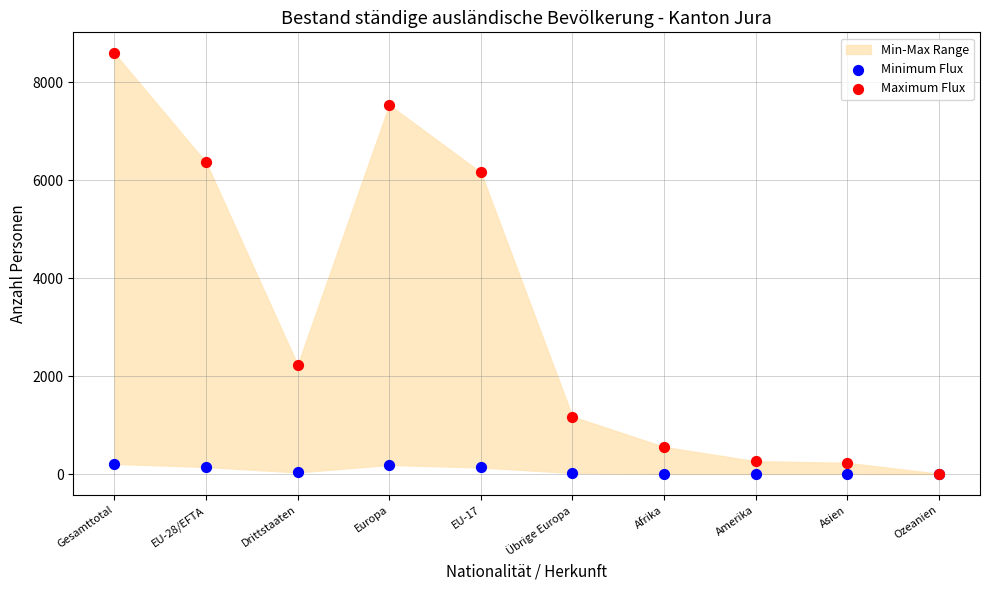

Across all series, what Y value is closest to 4295?

6159